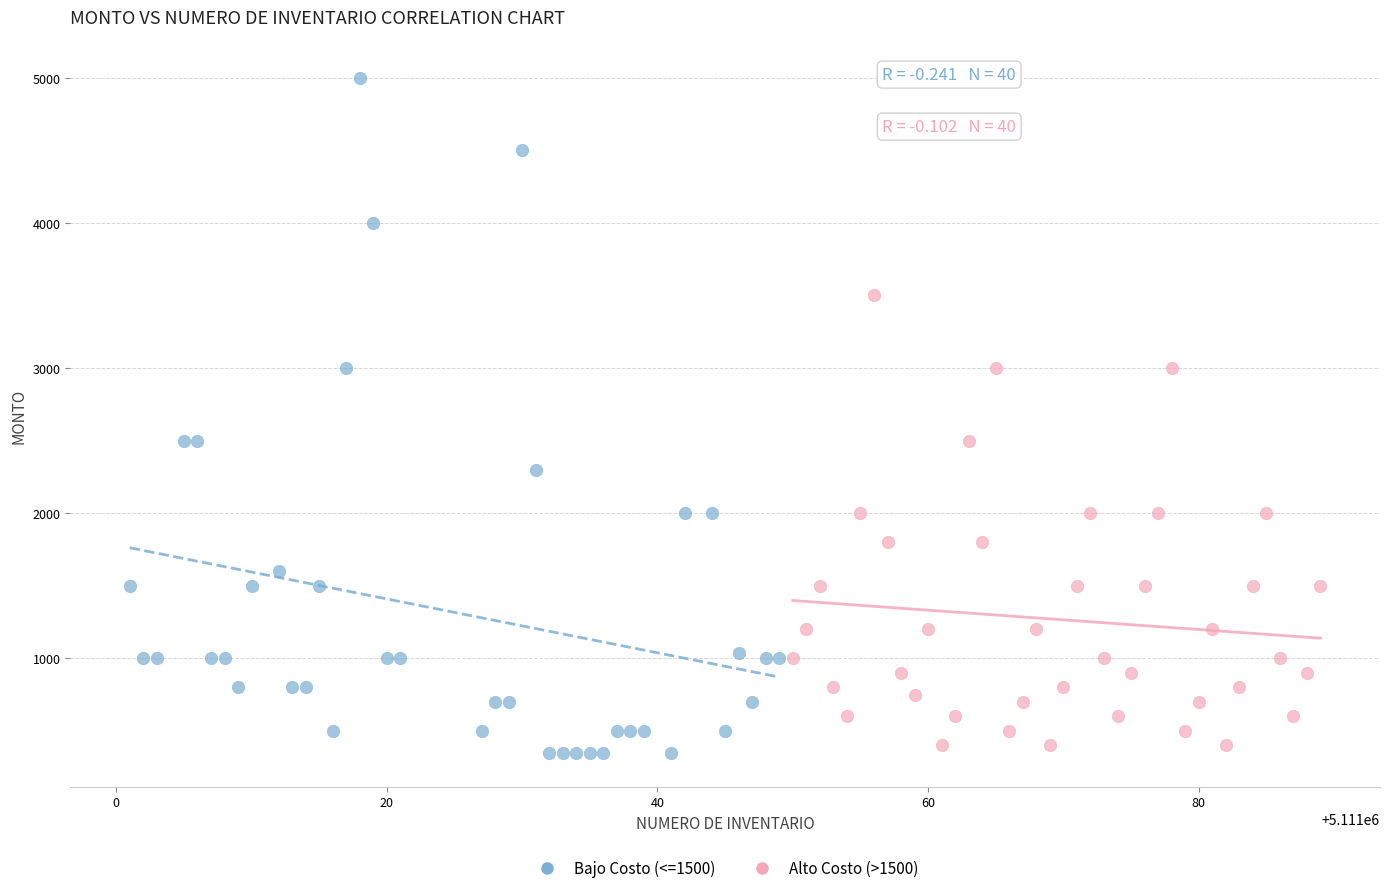

What are all the series names shown in the legend?

Bajo Costo (<=1500), Alto Costo (>1500)